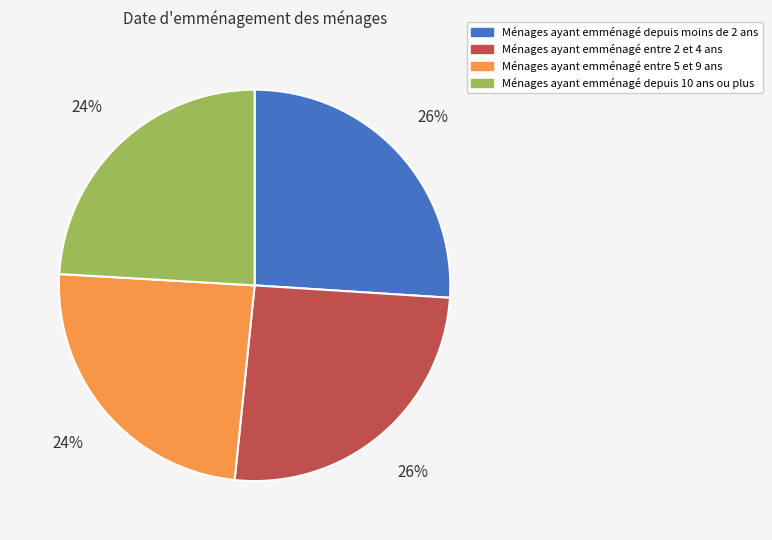

Which has a higher value, Ménages ayant emménagé entre 2 et 4 ans or Ménages ayant emménagé entre 5 et 9 ans?

Ménages ayant emménagé entre 2 et 4 ans